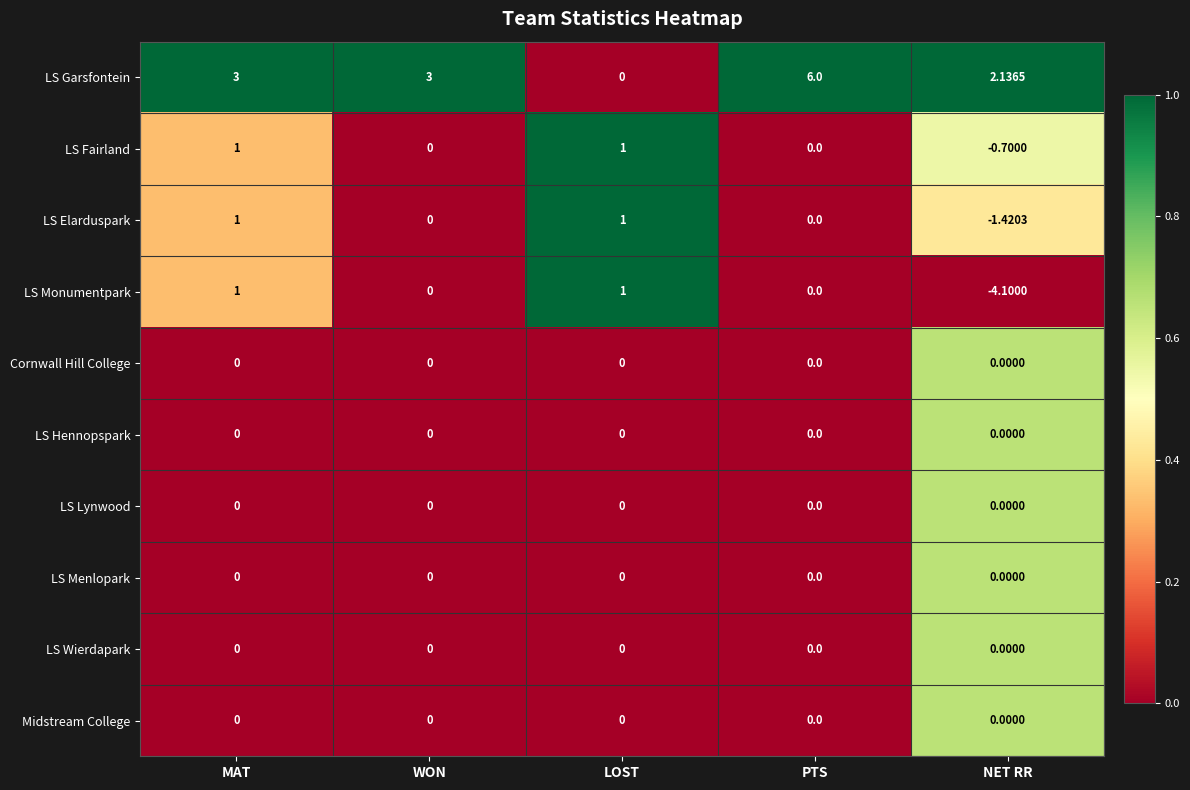

Which series has the largest total across all categories?

LS Garsfontein